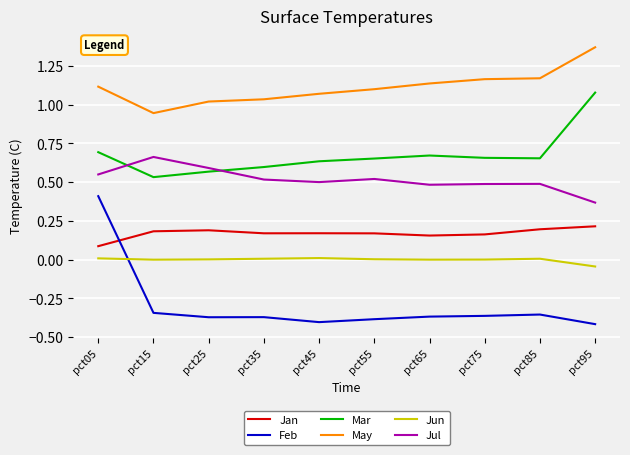

Where does the Jun series first go above 0?

pct05